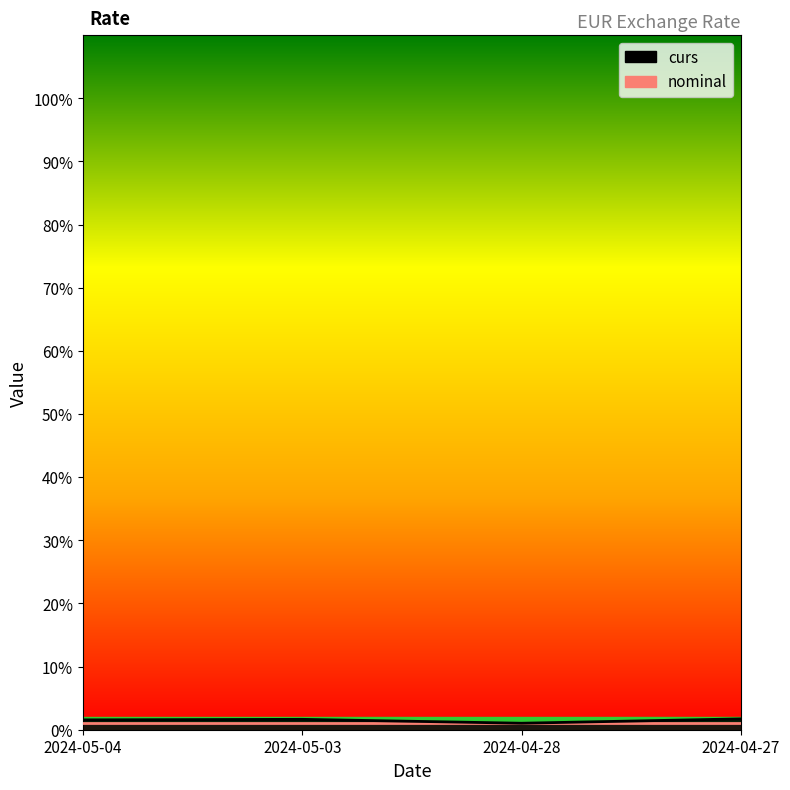

Which has a higher value, 2024-05-04 or 2024-04-28?

2024-05-04